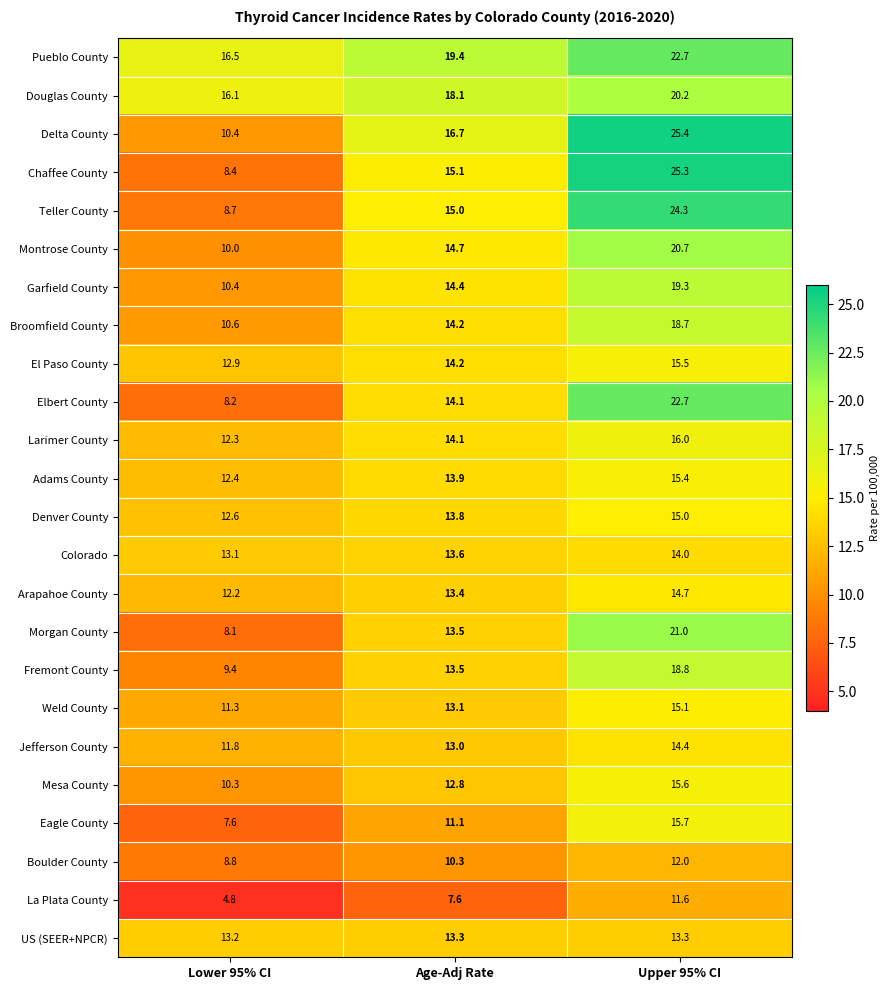

How many data points does each series have?

3